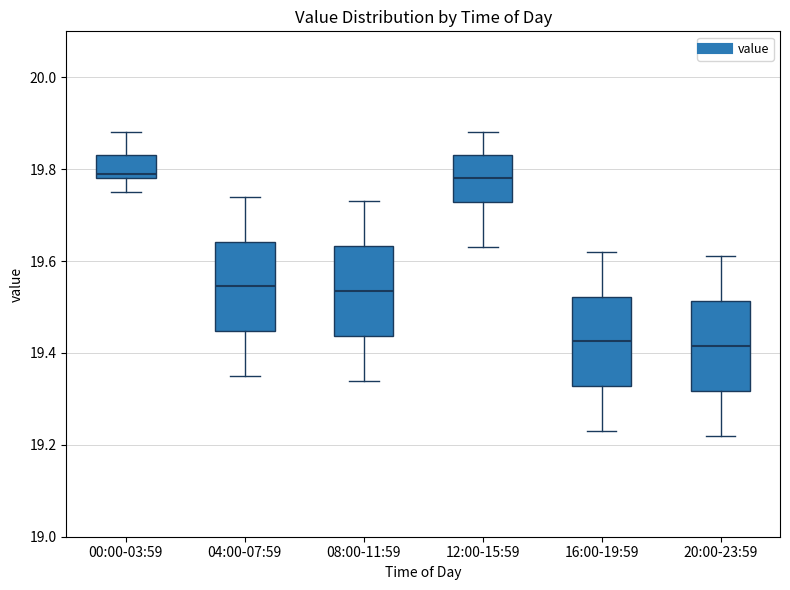

Reading left to right, read every box against the y-axis: the position of its median line, the range the box covers, and the ends of its whiskers. The values are not printed on the chart, so give them approximately, as read against the axis.

00:00-03:59: median 19.80, box 19.78 to 19.84, whiskers 19.76 to 19.88
04:00-07:59: median 19.54, box 19.44 to 19.64, whiskers 19.36 to 19.74
08:00-11:59: median 19.54, box 19.44 to 19.64, whiskers 19.34 to 19.74
12:00-15:59: median 19.78, box 19.72 to 19.84, whiskers 19.64 to 19.88
16:00-19:59: median 19.42, box 19.32 to 19.52, whiskers 19.24 to 19.62
20:00-23:59: median 19.42, box 19.32 to 19.52, whiskers 19.22 to 19.62